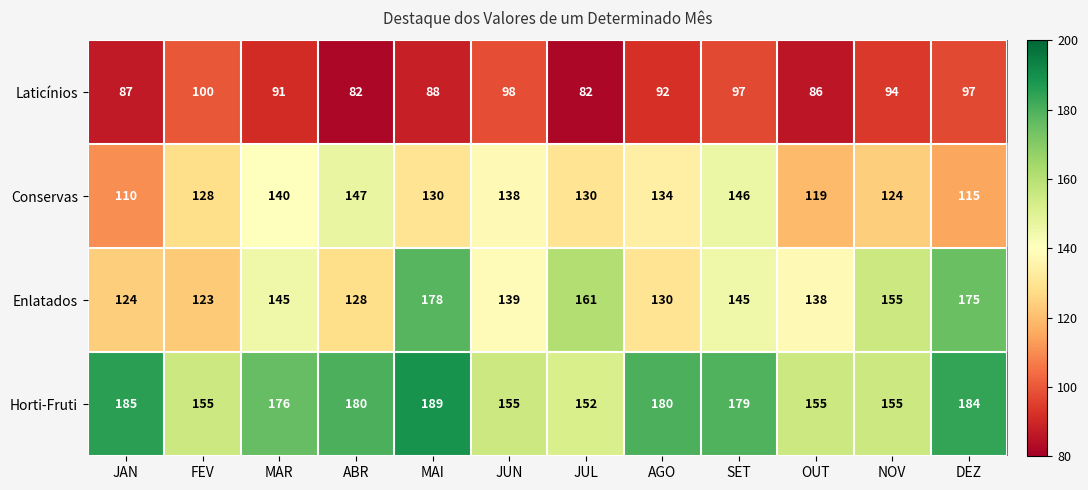

Rank the series by their maximum value, from lowest to highest.

Laticínios, Conservas, Enlatados, Horti-Fruti